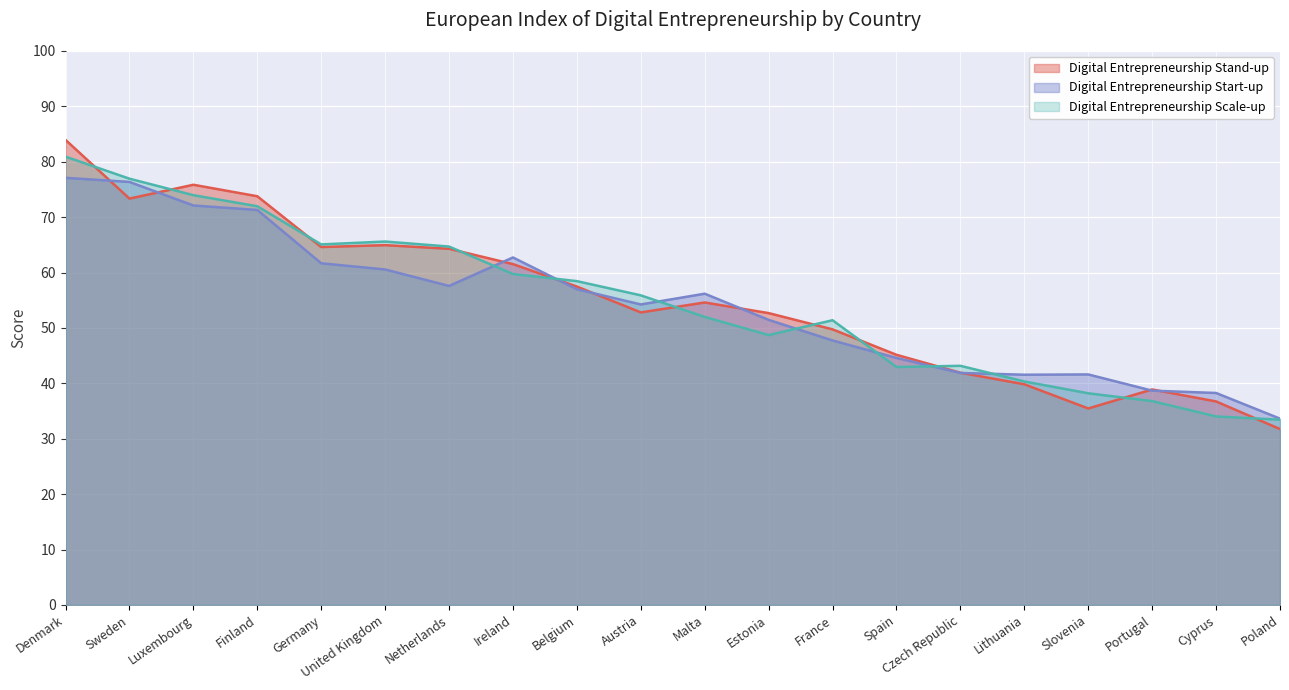

Which series has the largest total across all categories?

Digital Entrepreneurship Stand-up